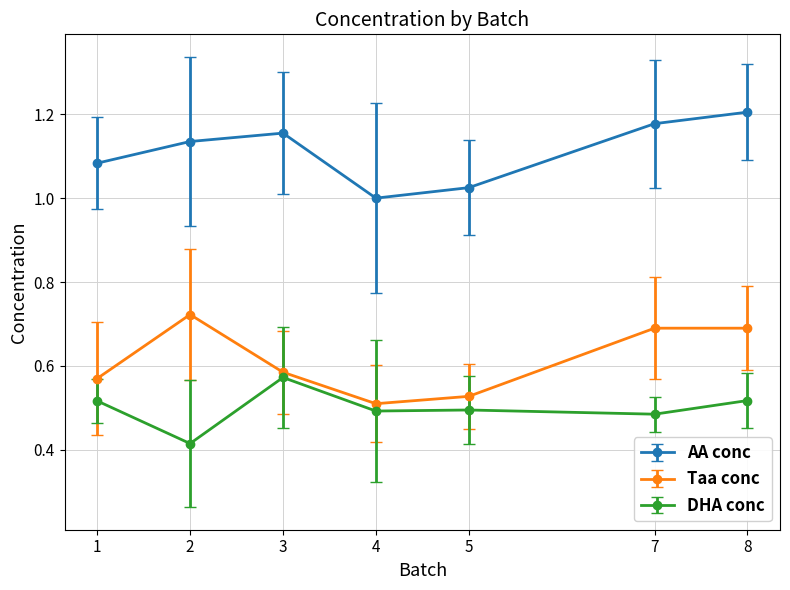

Is it true that Taa conc equals 0.7 at 5?

False